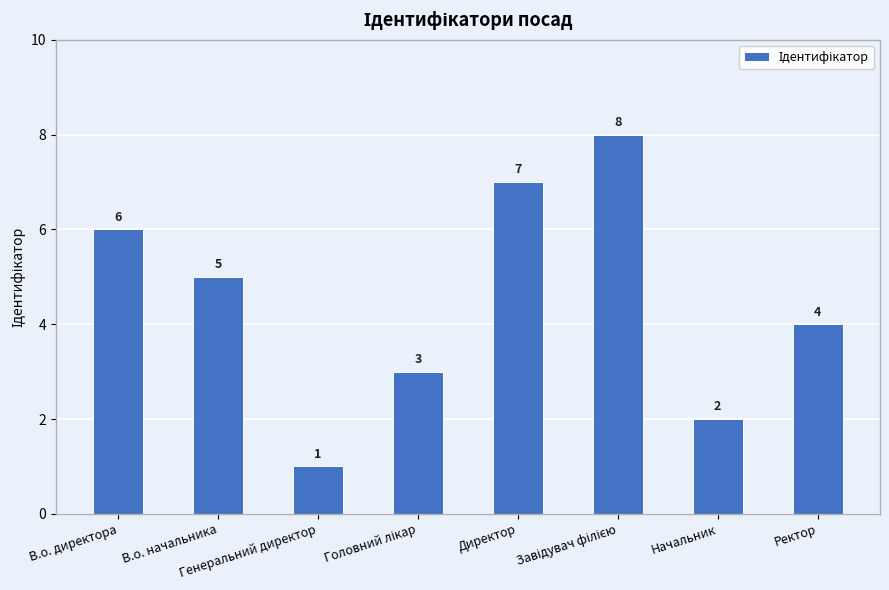

Which has a higher value, В.о. директора or Ректор?

В.о. директора